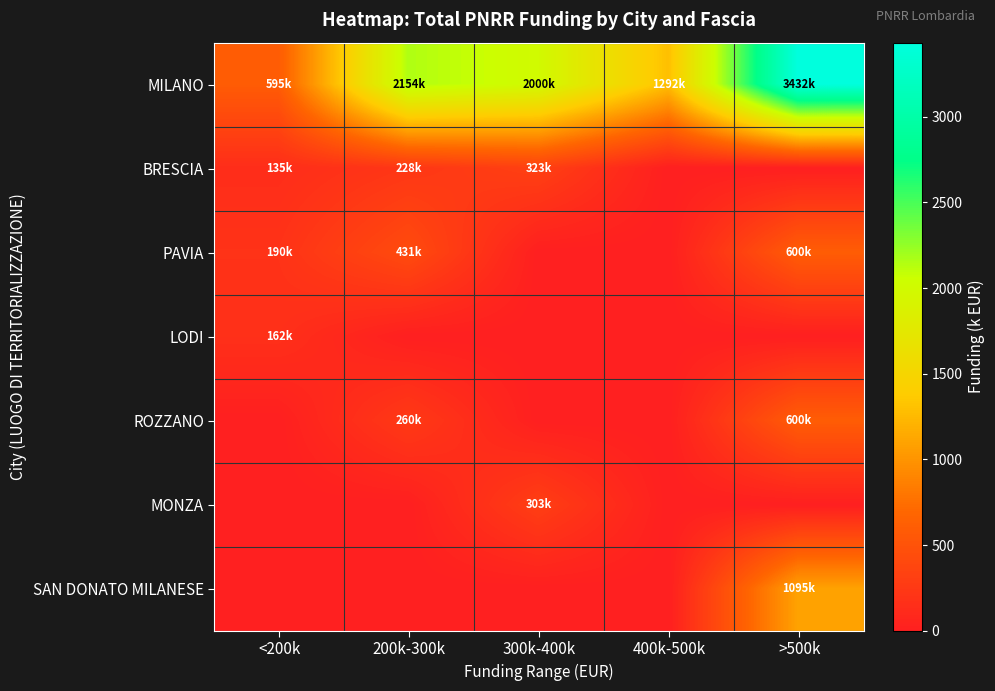

At which category is the sum across all series the highest?

>500k